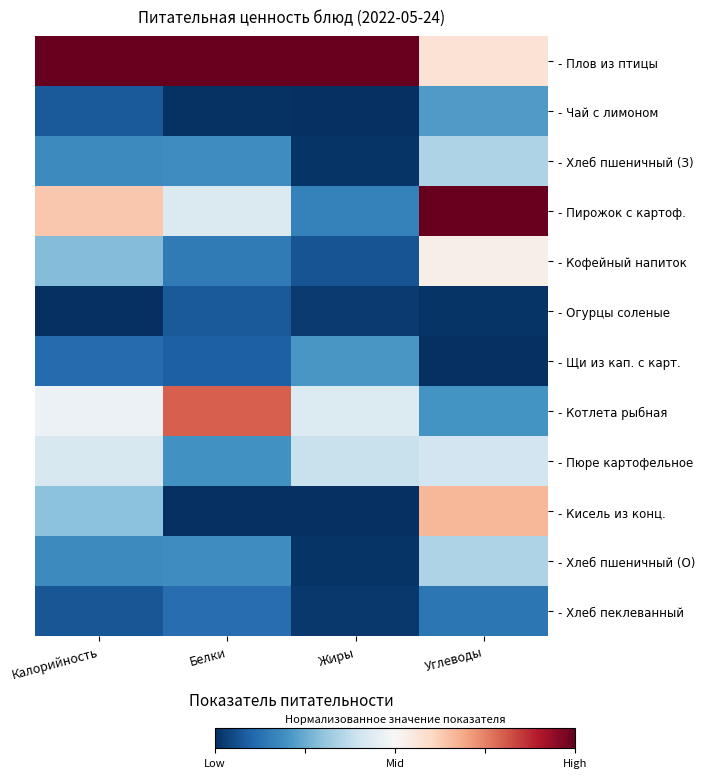

What is the total value across all series at Калорийность?

3.7